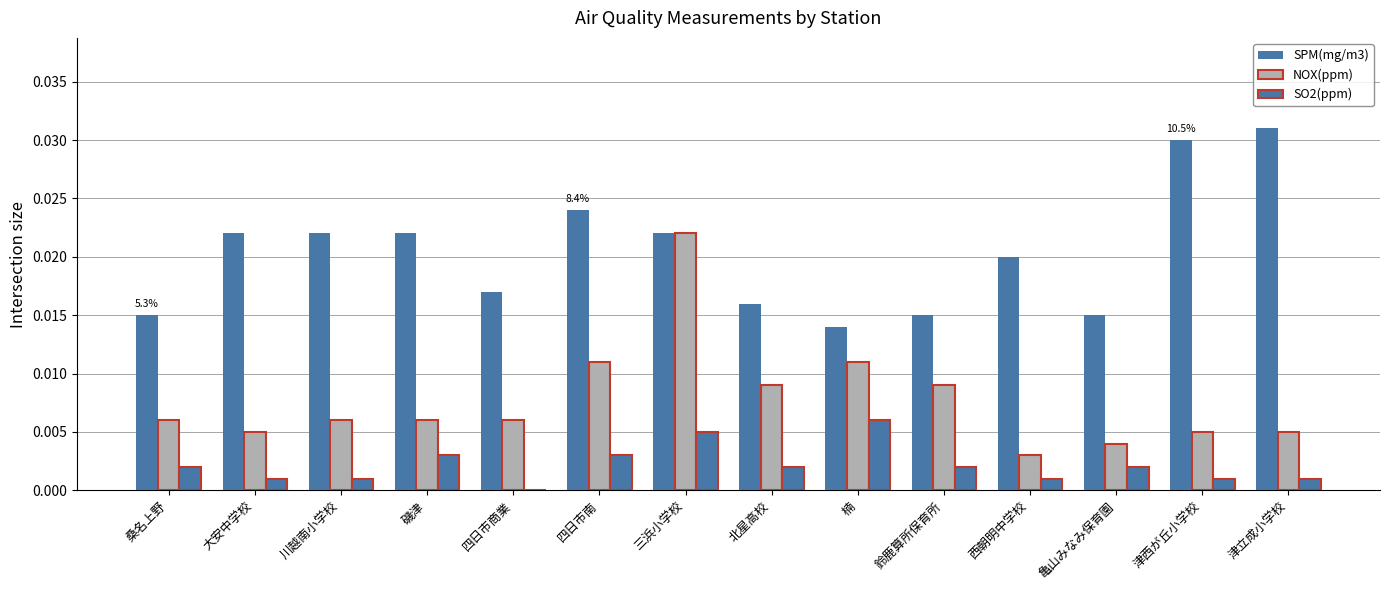

Which has a higher value, 津西が丘小学校 or 北星高校?

津西が丘小学校